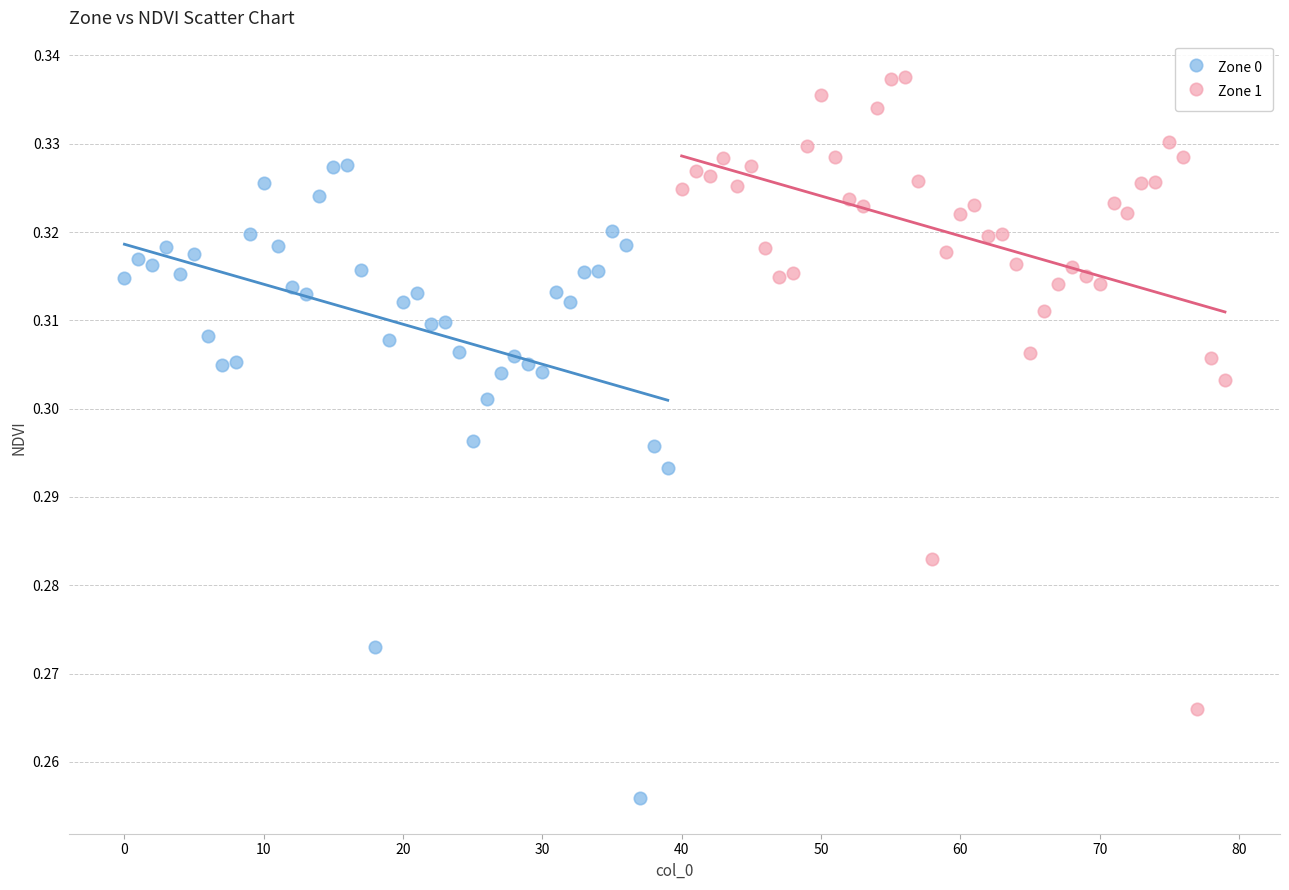

Which series reaches the minimum Y coordinate?

Zone 0